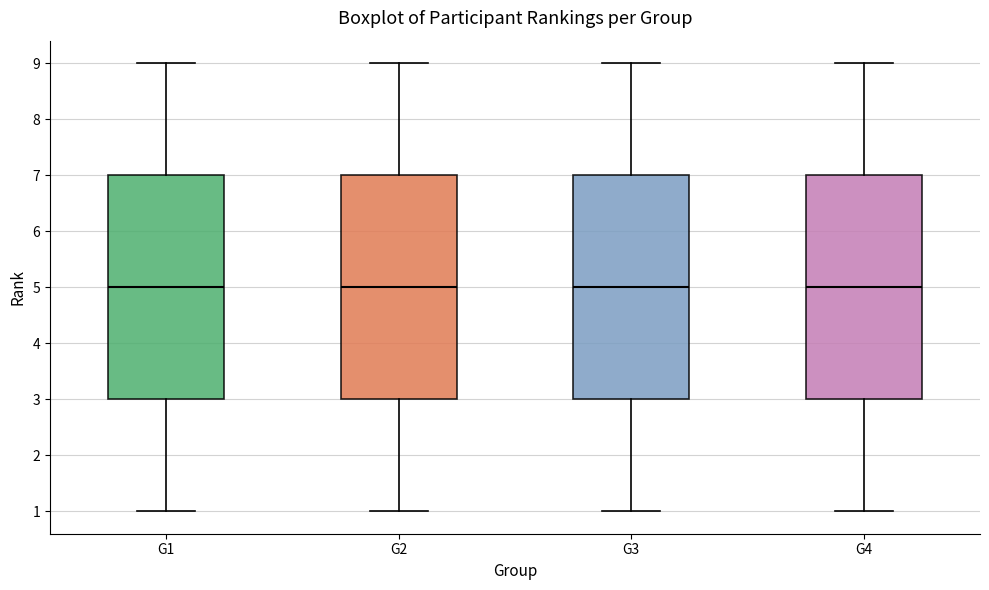

Where is the lower edge of the box for G1 on the y-axis? The values are not printed on the chart, so give them approximately, as read against the axis.

3